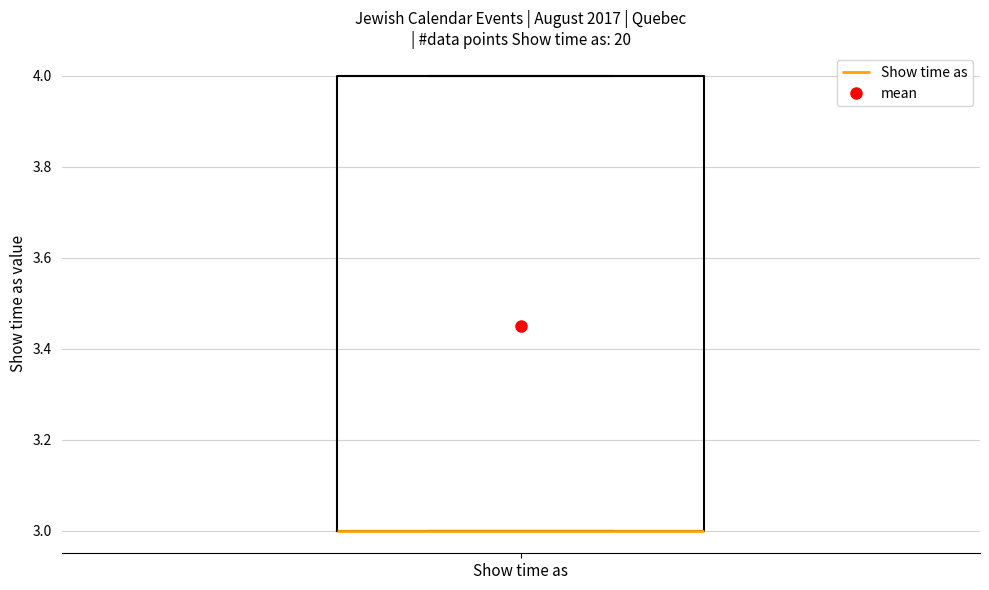

Where is the lower edge of the box for Show time as on the y-axis? The values are not printed on the chart, so give them approximately, as read against the axis.

3